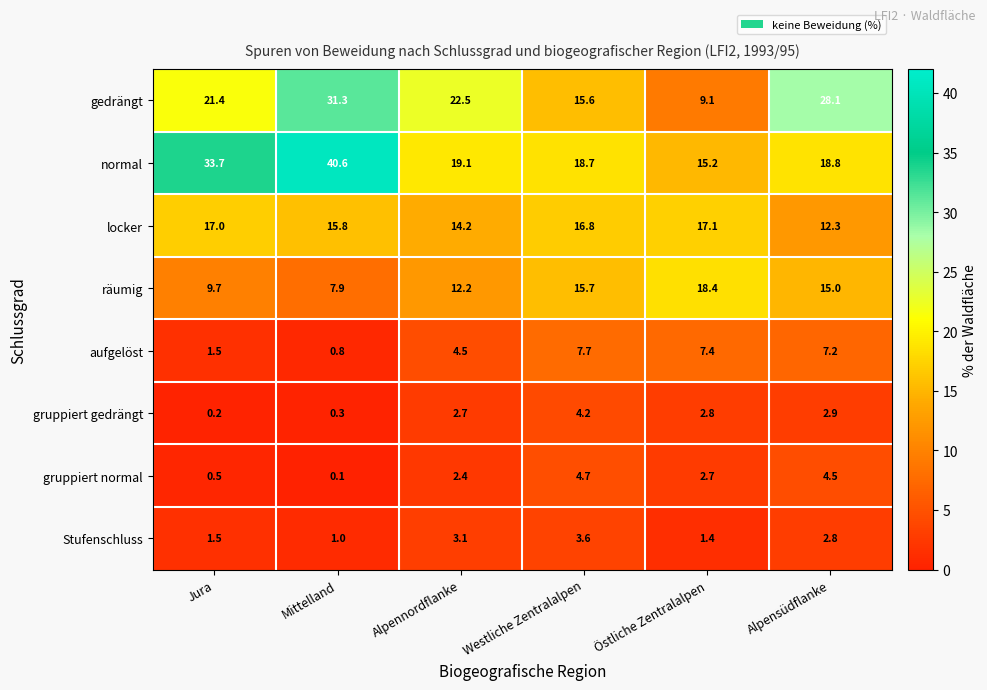

The räumig series shows 7.9 at Mittelland. True or false?

True